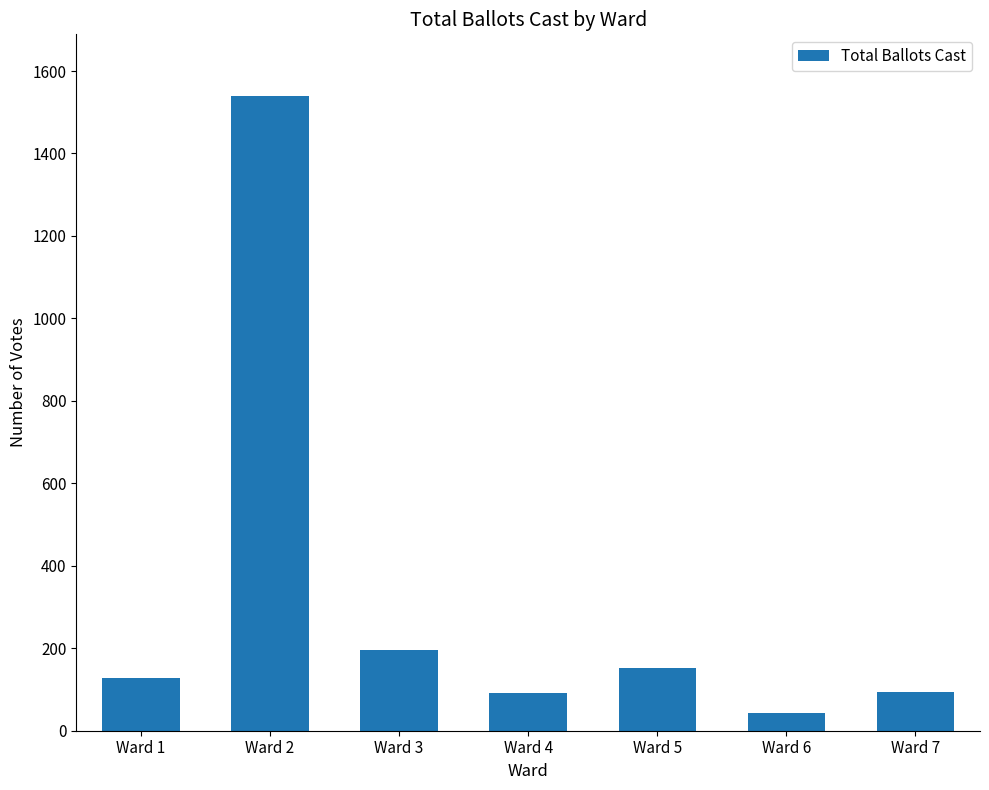

Does the chart contain stacked bars?

No